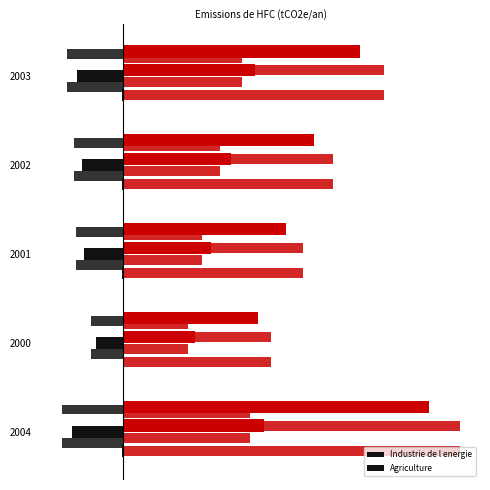

Which series changed the most between 2004 and 2000?

Residentiel tertiaire